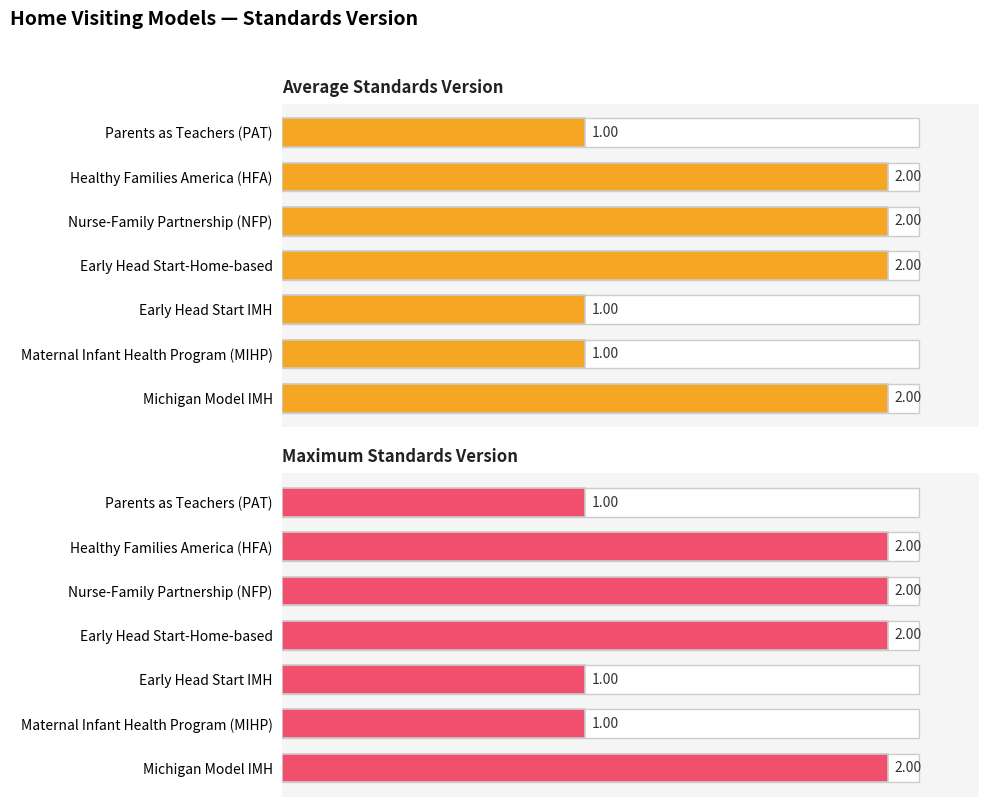

Which series has the widest spread of values?

Average Standards Version